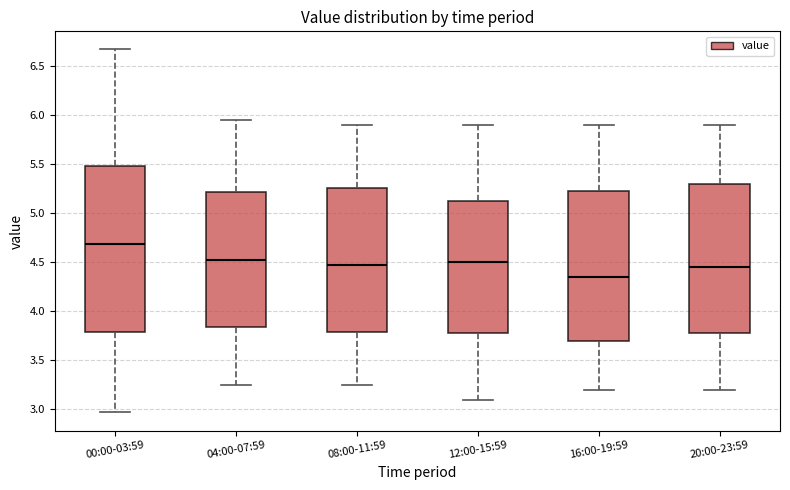

Which box is the tallest, from its lower edge to its upper edge?

00:00-03:59